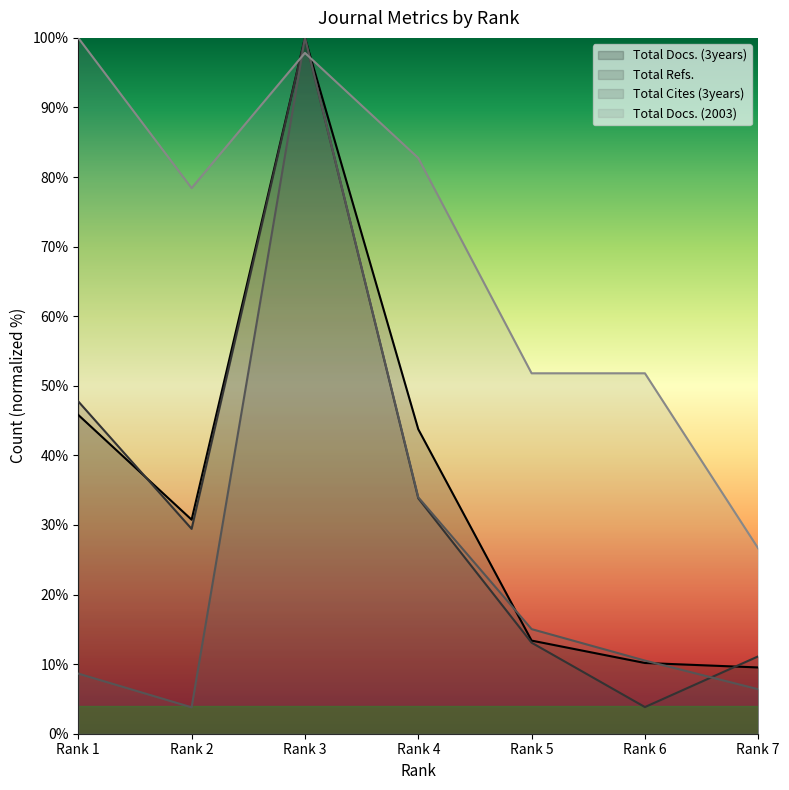

Which series has the largest total across all categories?

Total Docs. (2003)